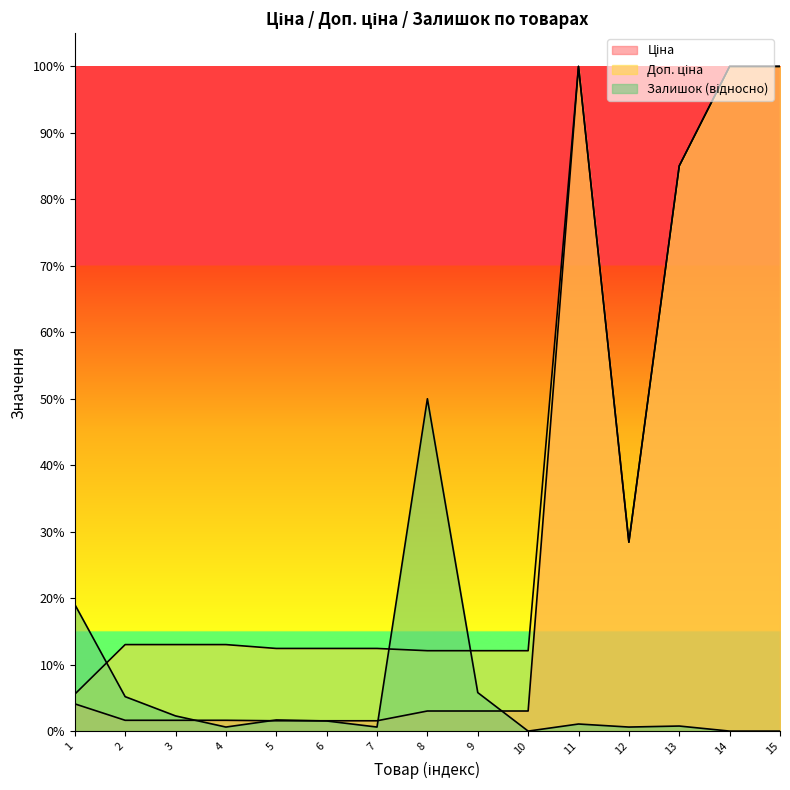

True or false: Залишок and Доп. ціна intersect in this chart.

True